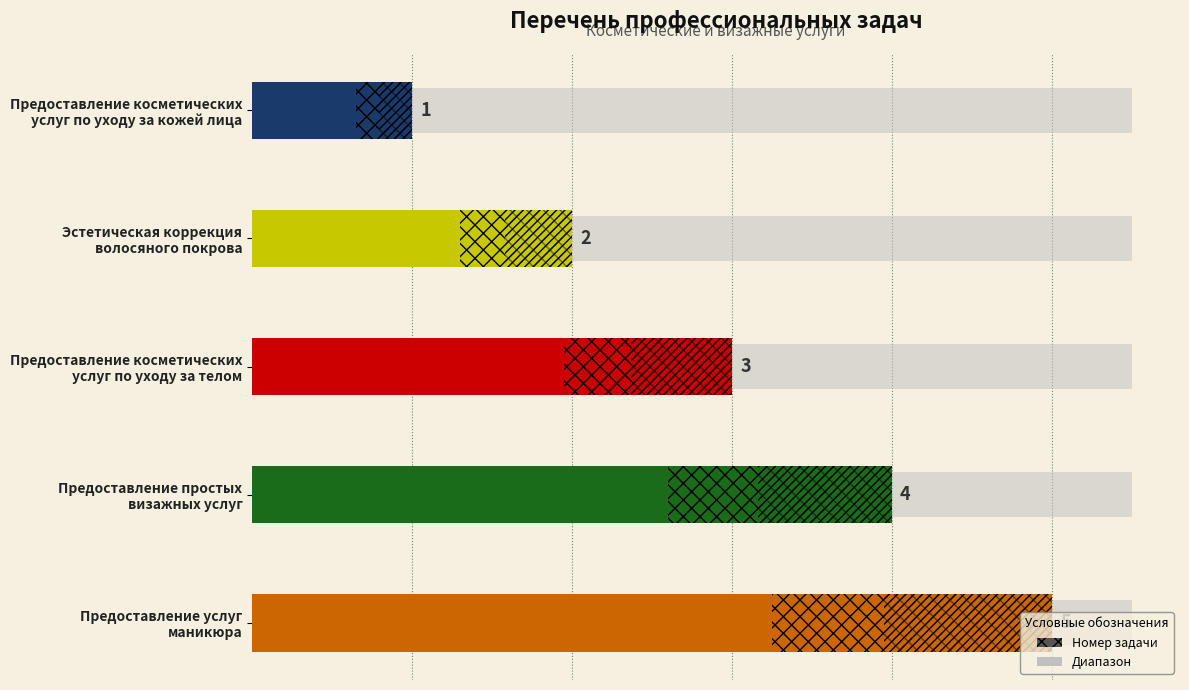

Which has a higher value, Предоставление косметических услуг по уходу за телом or Предоставление простых визажных услуг?

Предоставление простых визажных услуг